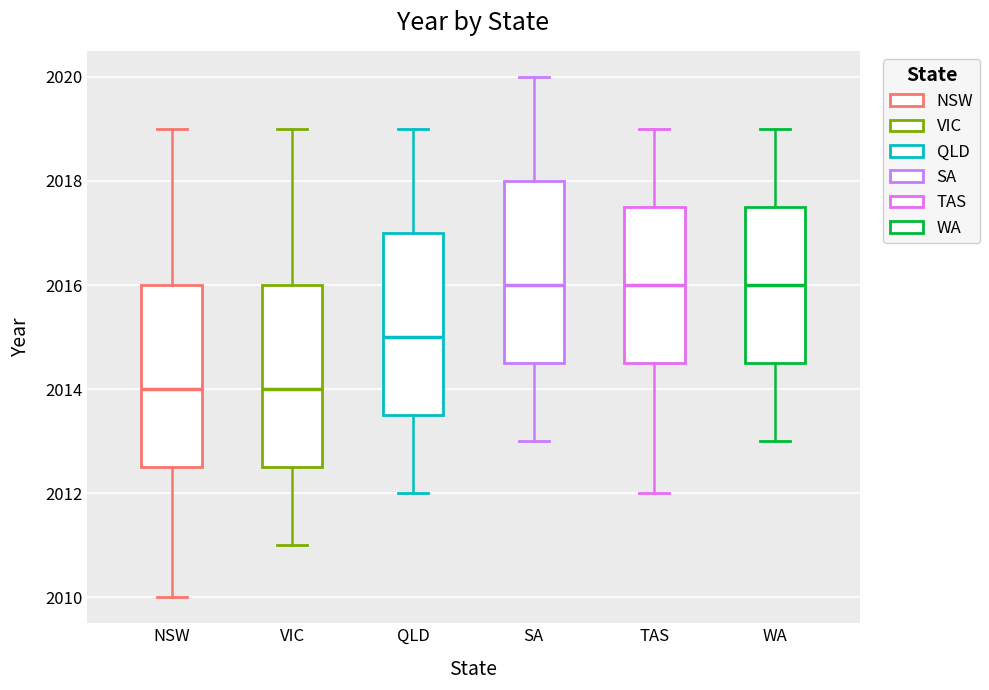

Reading left to right, transcribe this box plot: for each box, give where its median line is, the range the box spans, and where its two whiskers end, as read against the y-axis. The values are not printed on the chart, so give them approximately, as read against the axis.

NSW: median 2014.0, box 2012.6 to 2016.0, whiskers 2010.0 to 2019.0
VIC: median 2014.0, box 2012.6 to 2016.0, whiskers 2011.0 to 2019.0
QLD: median 2015.0, box 2013.6 to 2017.0, whiskers 2012.0 to 2019.0
SA: median 2016.0, box 2014.6 to 2018.0, whiskers 2013.0 to 2020.0
TAS: median 2016.0, box 2014.6 to 2017.6, whiskers 2012.0 to 2019.0
WA: median 2016.0, box 2014.6 to 2017.6, whiskers 2013.0 to 2019.0